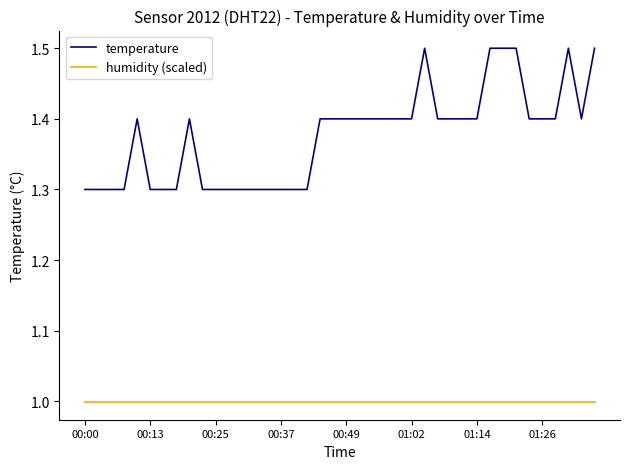

What is the greatest value displayed?

1.5